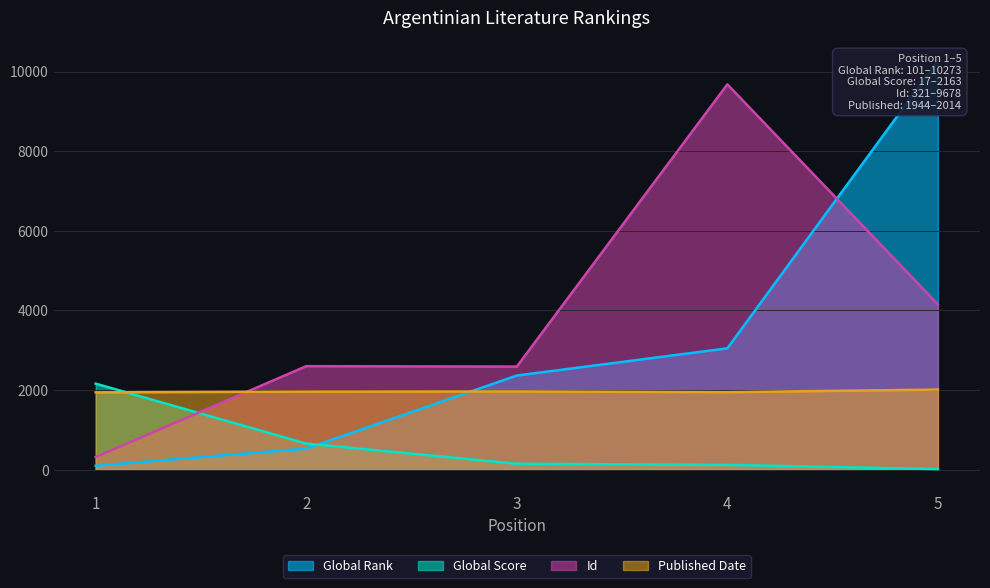

Which has a higher value, 5 or 2?

5